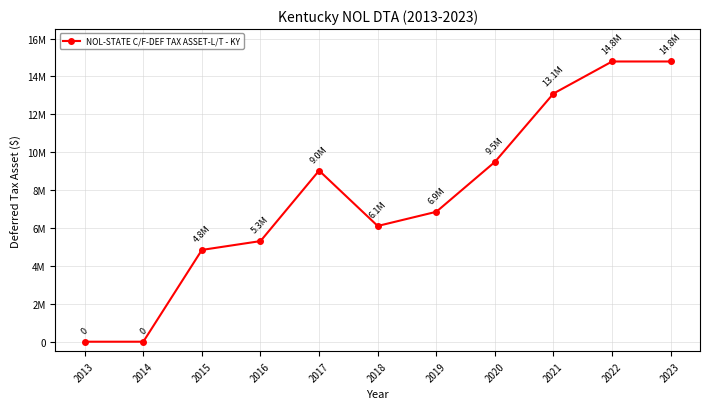

Does the chart have visible grid lines?

Yes